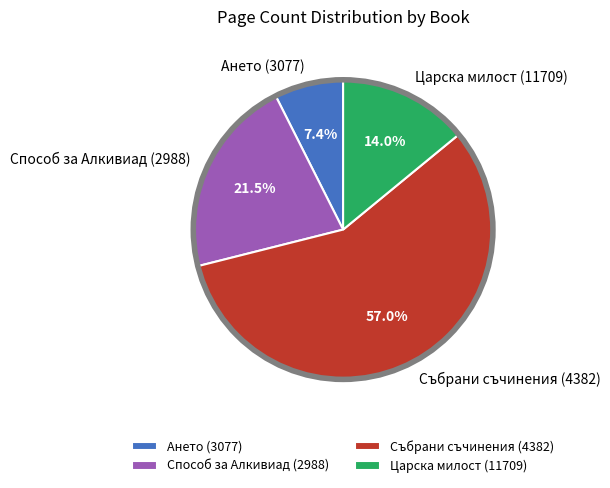

How many segments does this pie chart have?

4